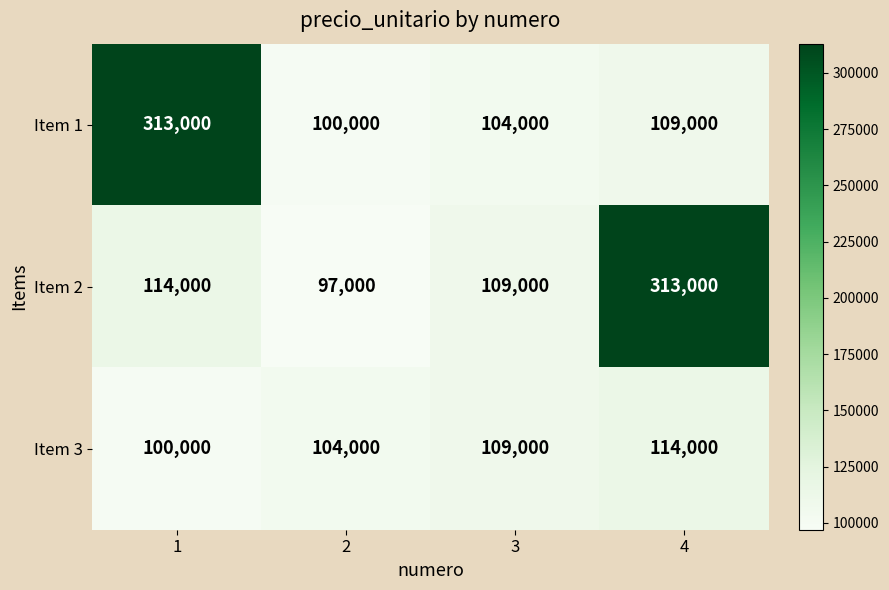

Count the Item 3 values in the range 104000 to 114000.

3